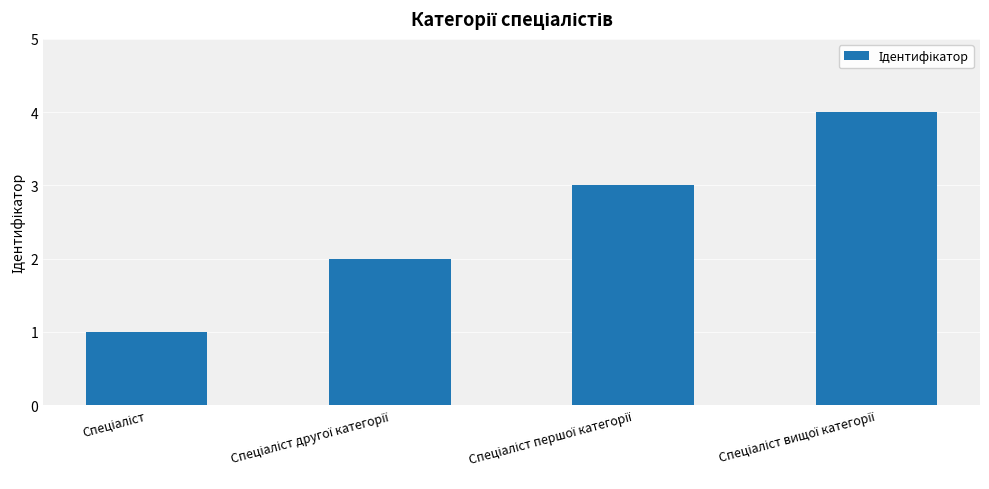

What is the sum of all values?

10